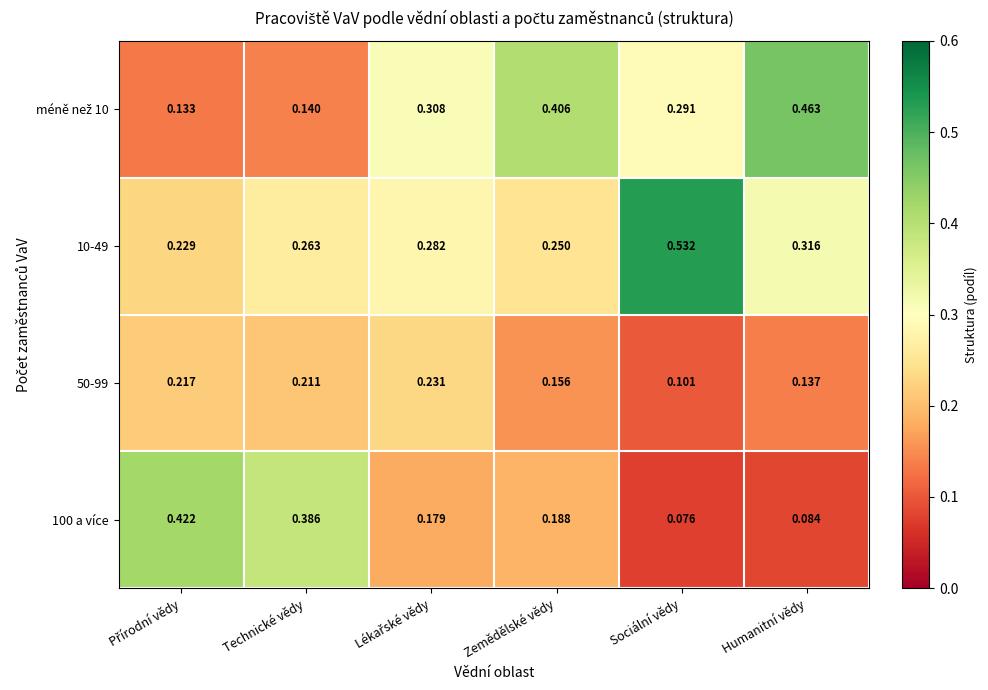

How many categories are shown in the chart?

6